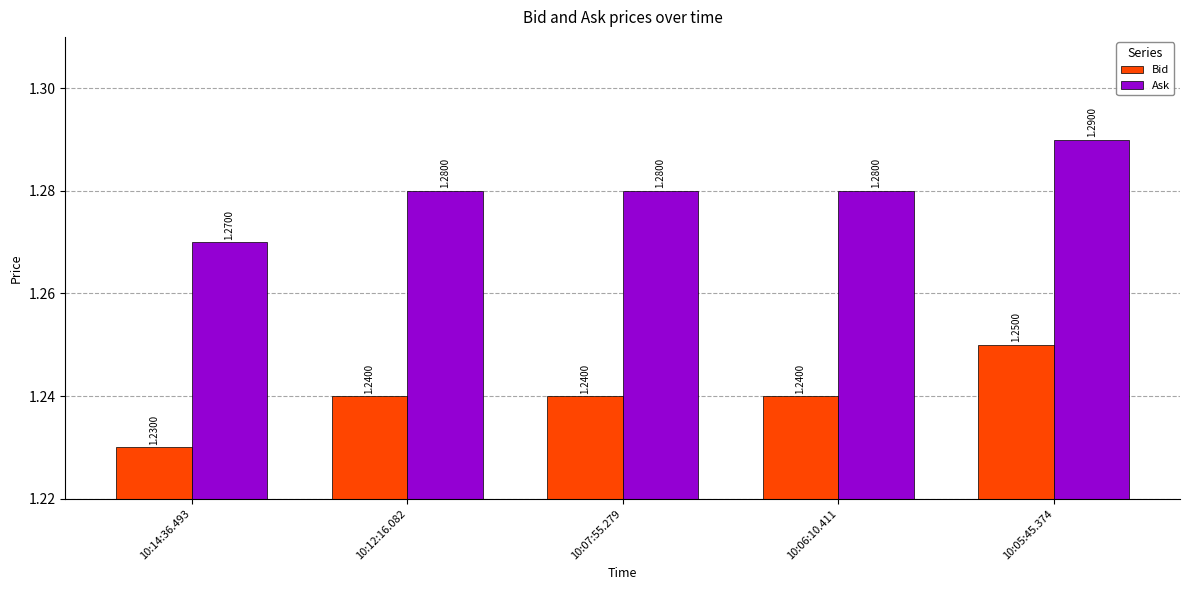

Rank the series by their average value, from highest to lowest.

Ask, Bid